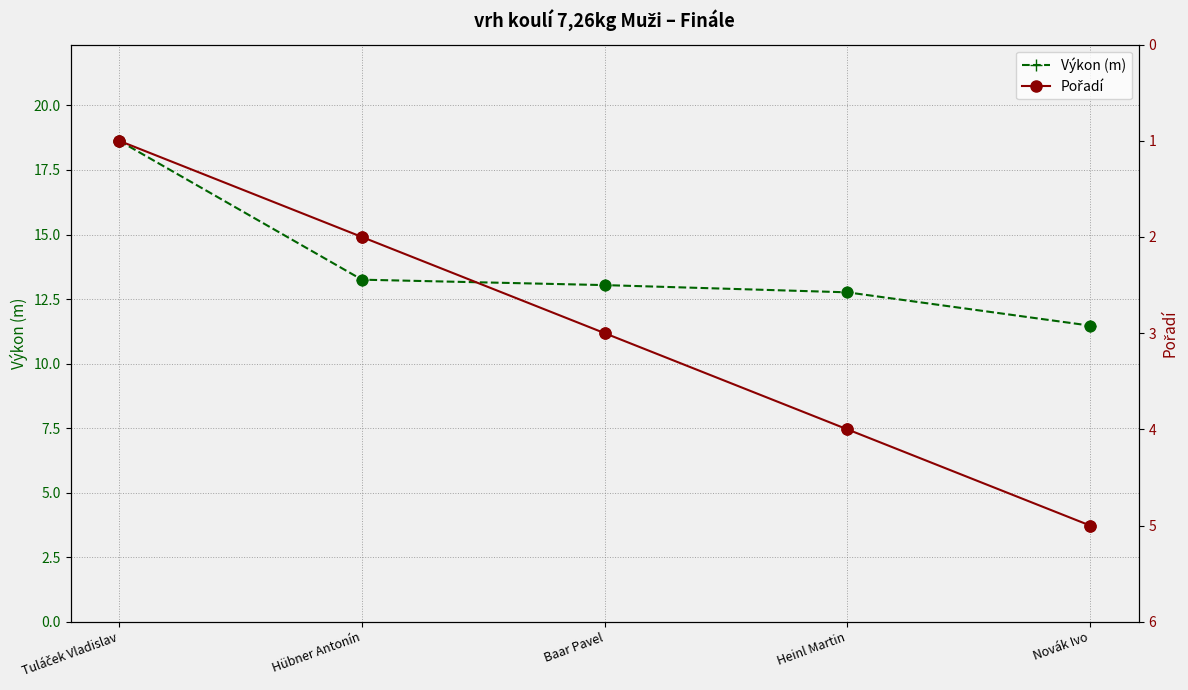

At how many categories does at least one series exceed 10?

5